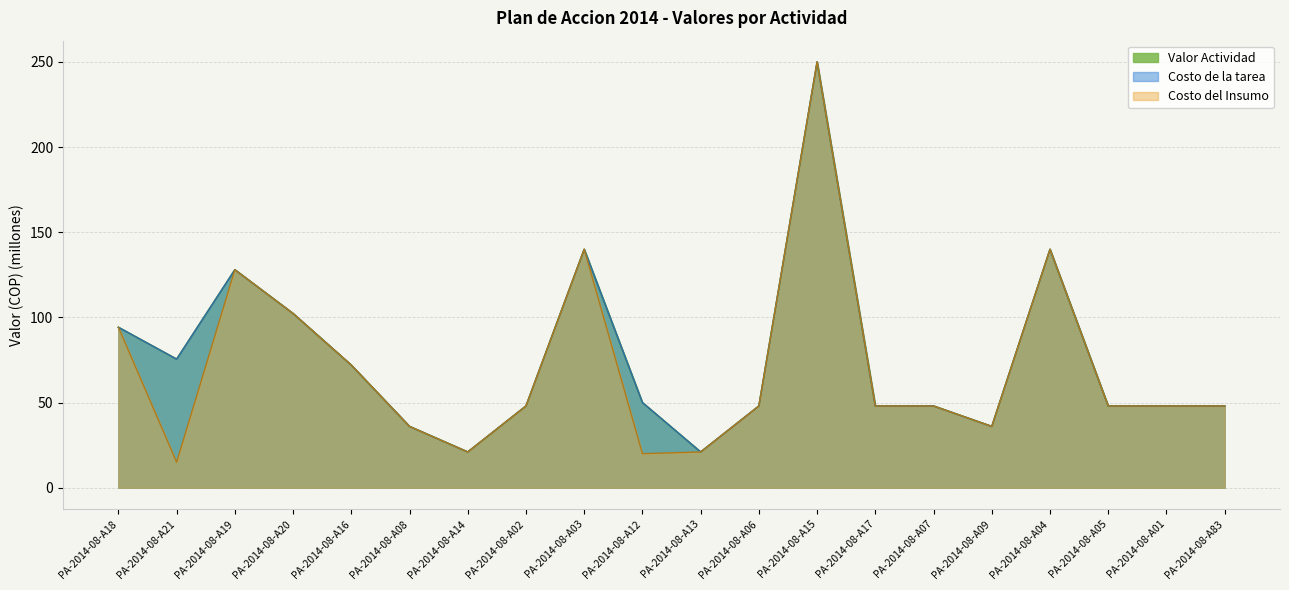

What are all the series names shown in the legend?

Valor Actividad, Costo de la tarea, Costo del Insumo